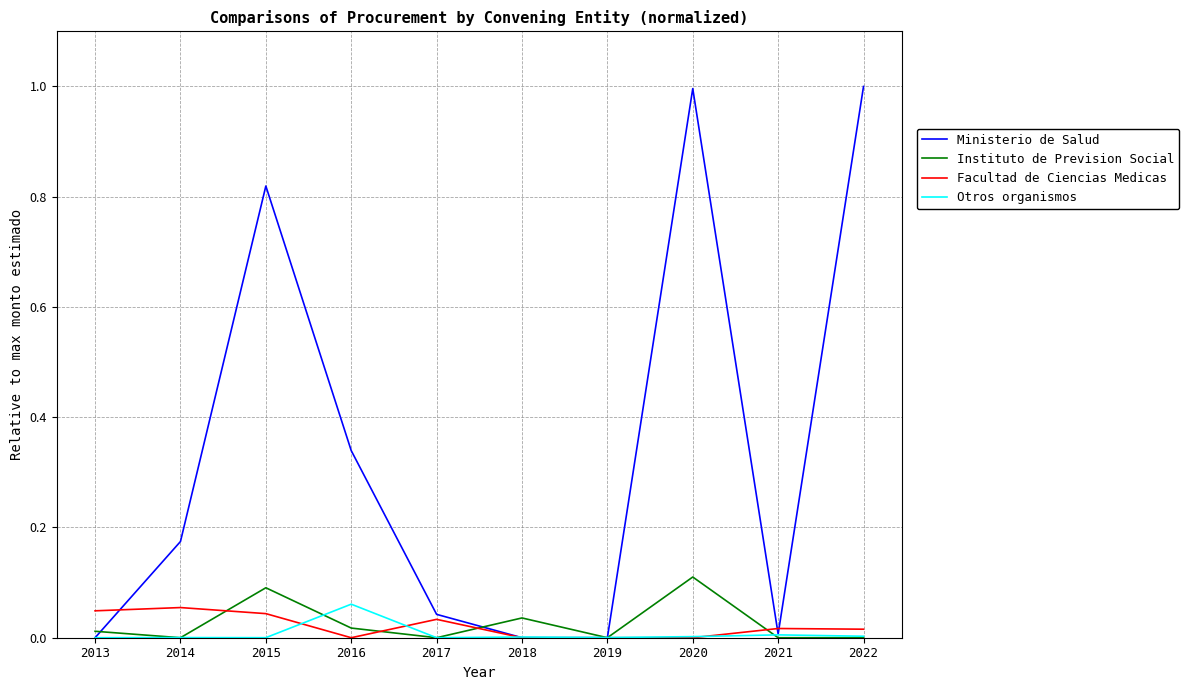

True or false: Otros organismos has a value of 0.0 at 2018.

True